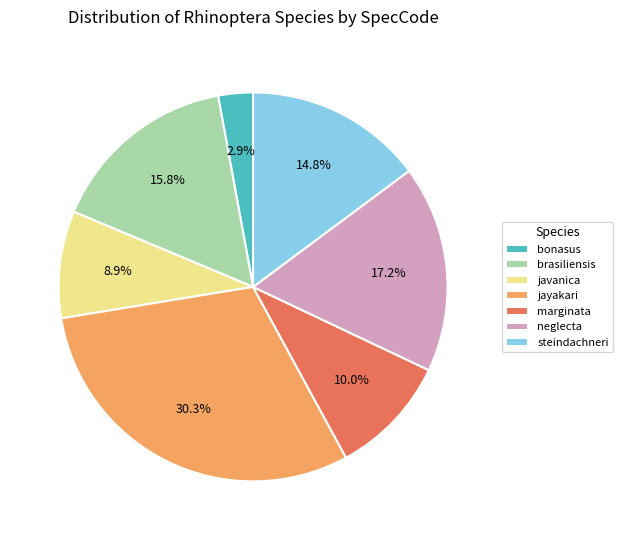

True or false: neglecta accounts for 17% of the total.

True